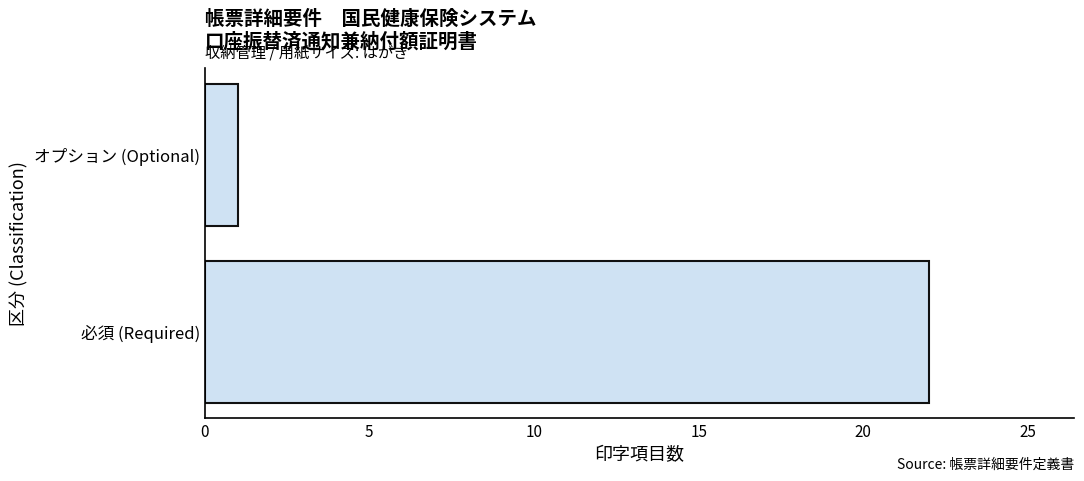

What is the sum of the values at オプション (Optional) and 必須 (Required)?

23